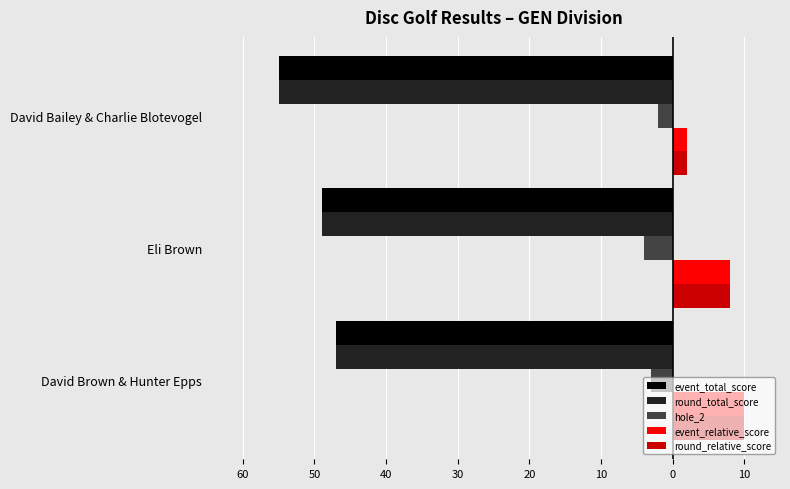

What are all the series names shown in the legend?

event_total_score, round_total_score, hole_2, event_relative_score, round_relative_score